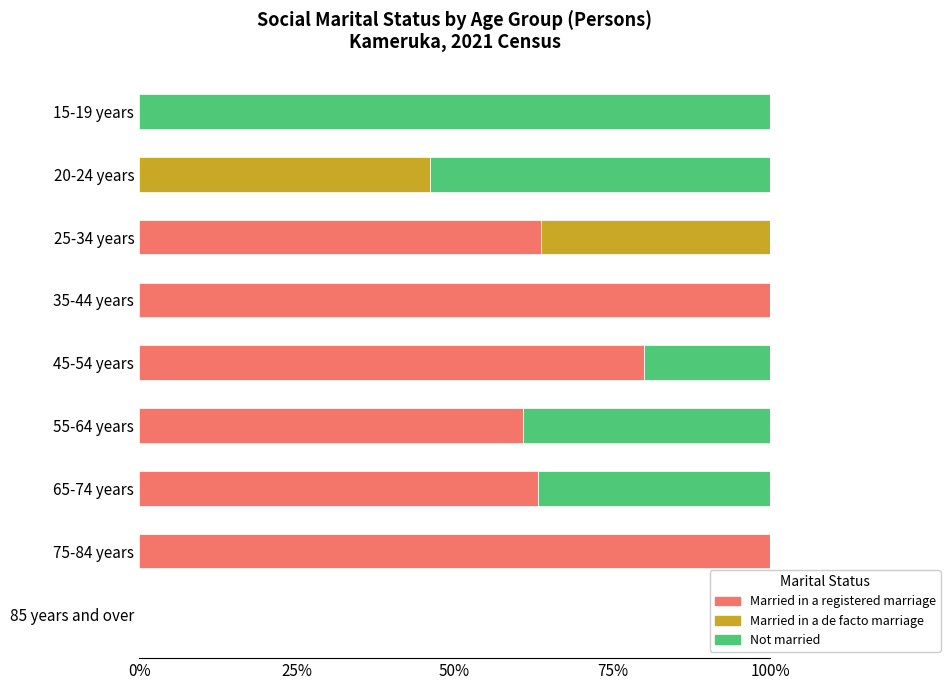

At which label is Married in a registered marriage closest to 50?

55-64 years